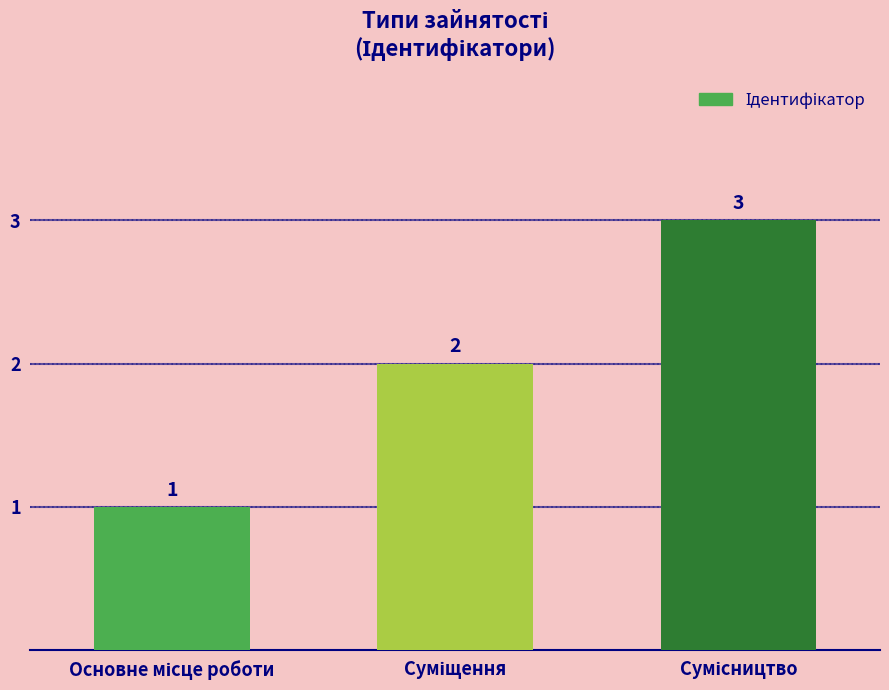

How many values are between 1 and 3?

3